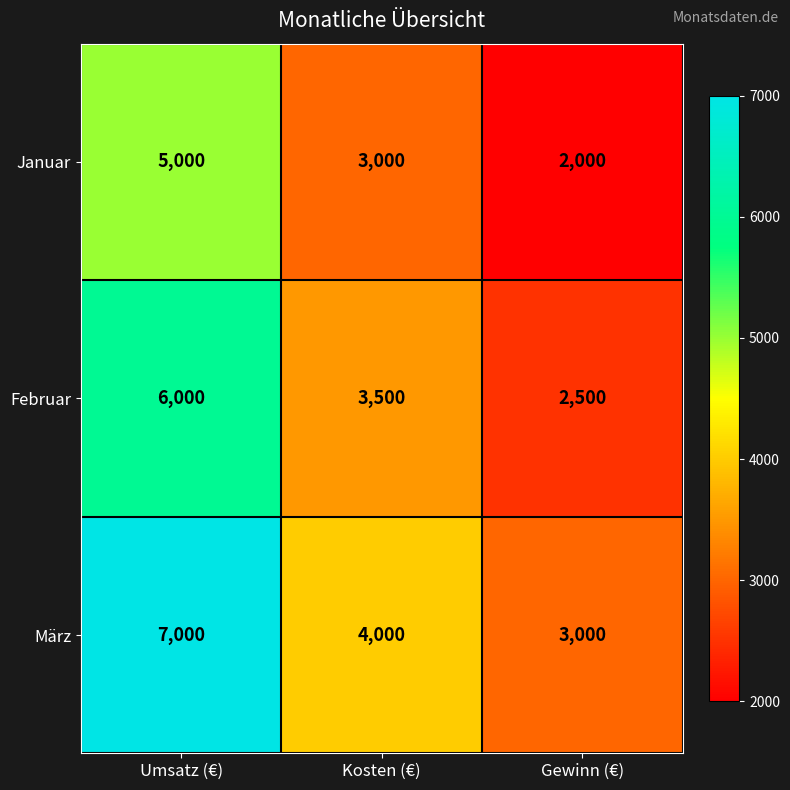

How many series are shown in this chart?

3